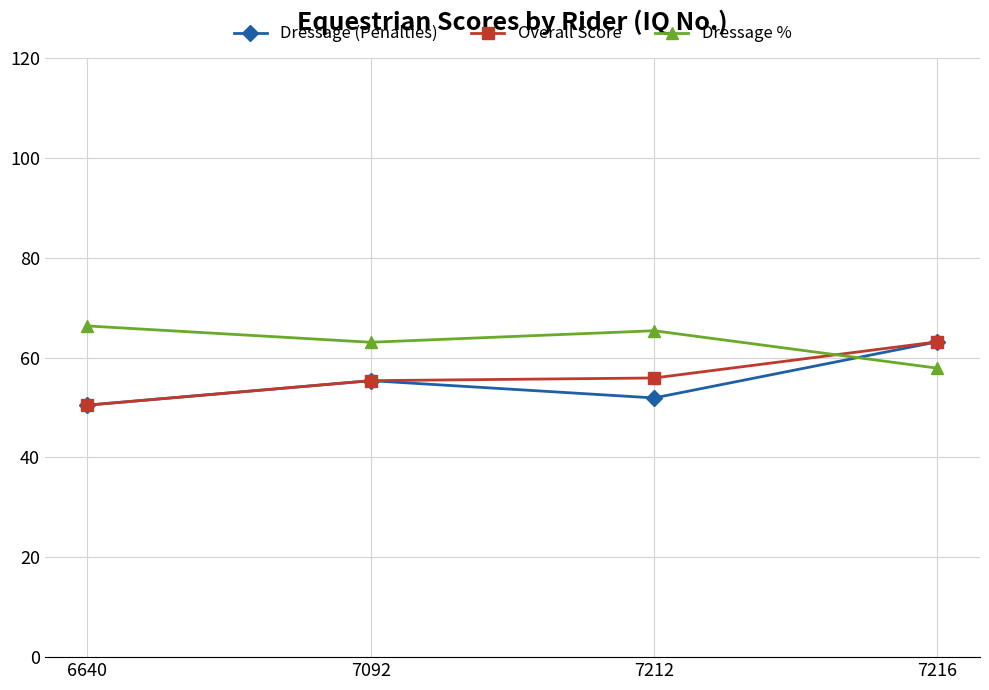

Which series has the largest total across all categories?

Dressage %